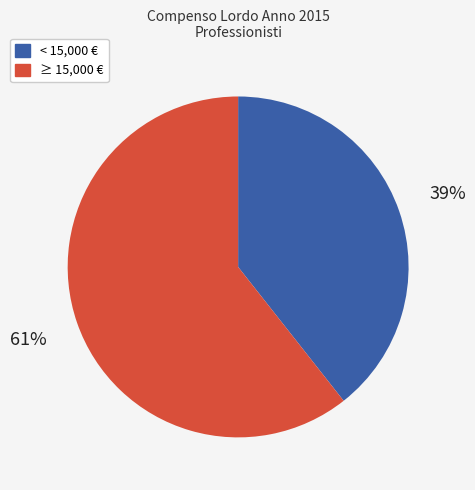

The < 15,000 € slice represents 30% of the pie. True or false?

False